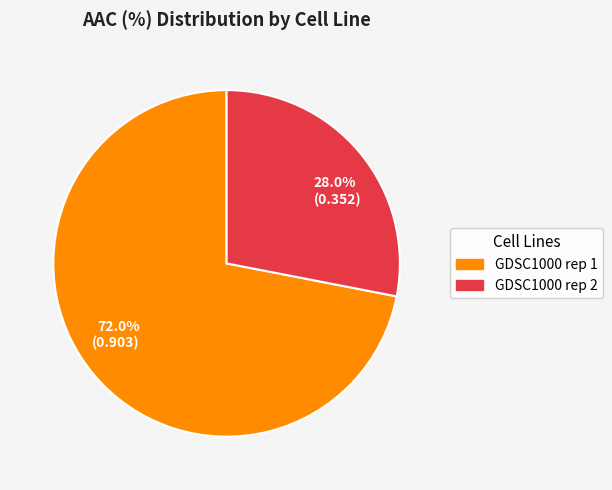

True or false: GDSC1000 rep 2 accounts for 41% of the total.

False